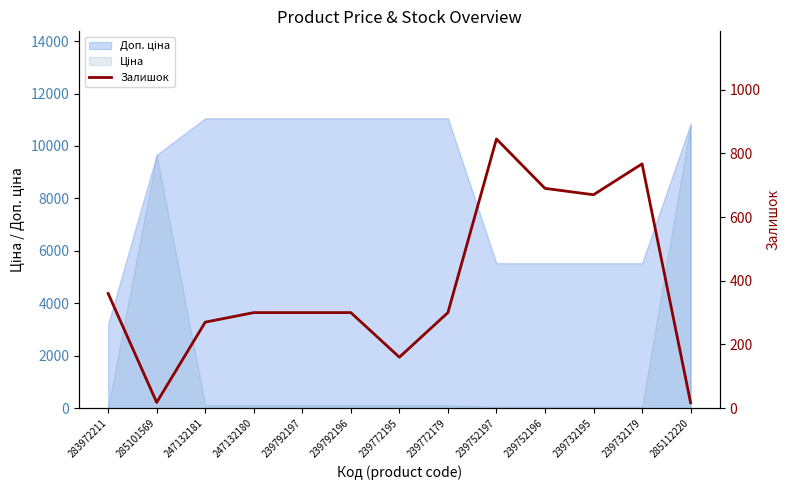

The chart shows a value of 91 at 239772195. True or false?

False